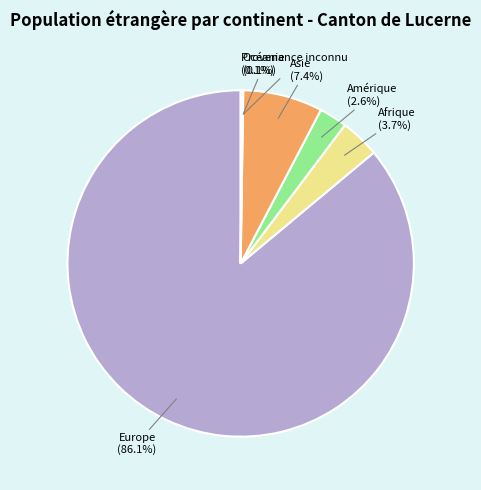

To the nearest percent, what is the difference between the largest and smallest slice percentages?

86%